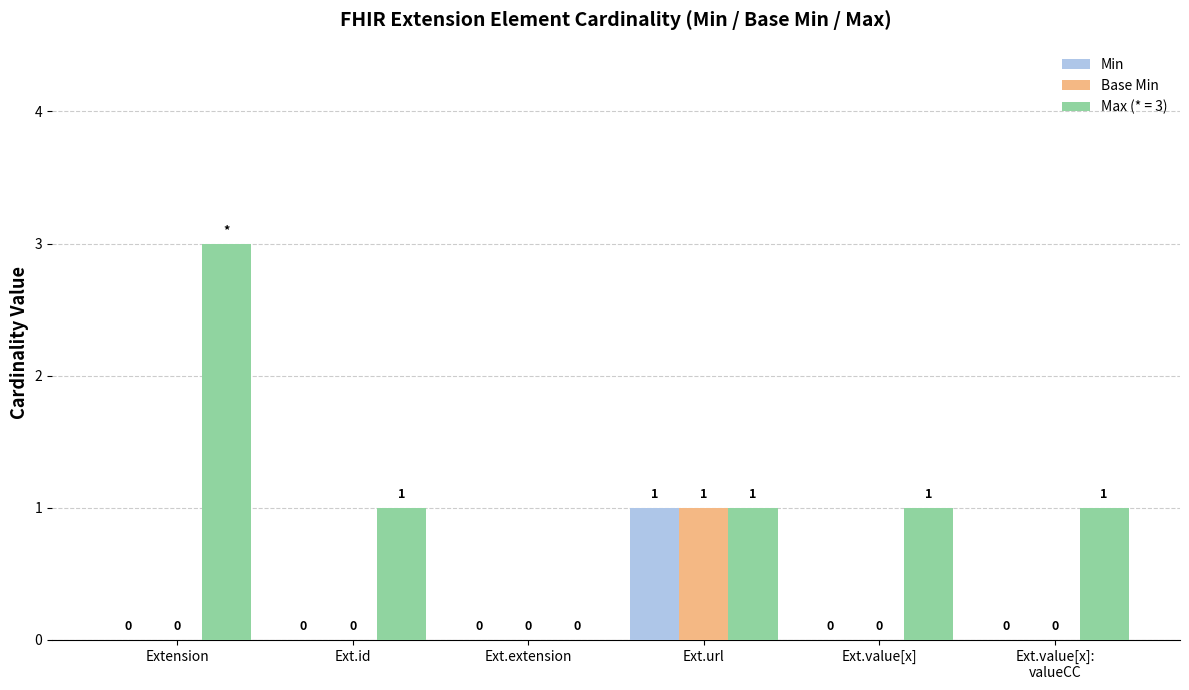

Between Extension and Ext.url, which series saw the biggest shift?

Max (* = 3)